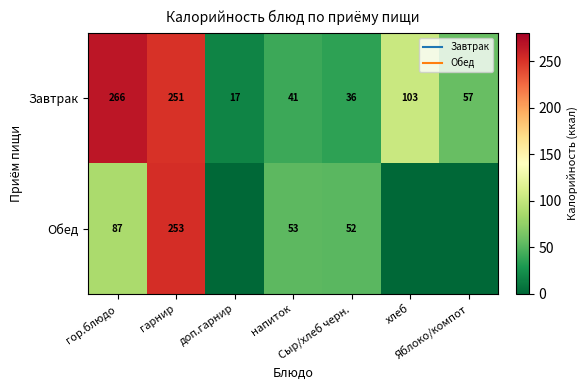

The Обед series shows 160 at Яблоко/компот. True or false?

False